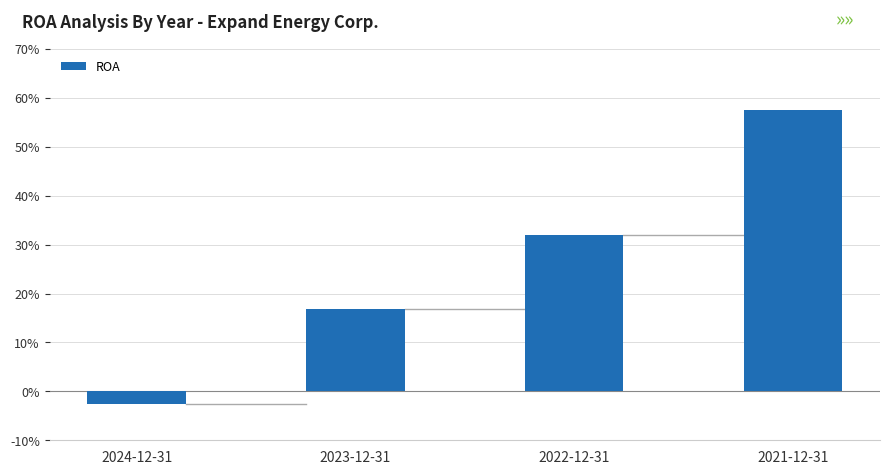

Are the bars horizontal?

No